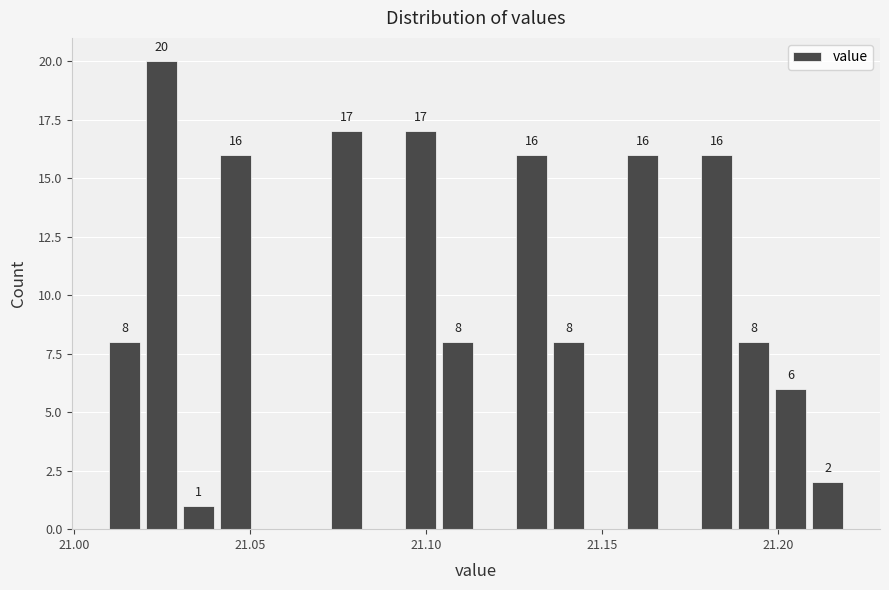

Read against the x-axis, roughly where is the centre of the tallest bar?

21.025